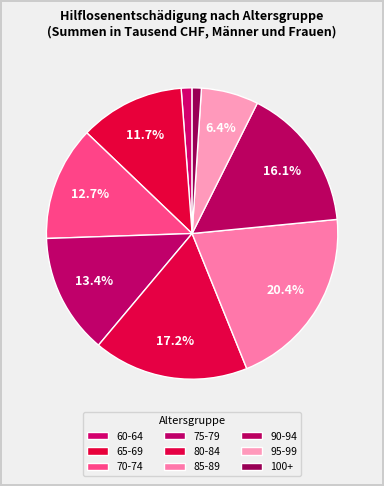

The 60-64 slice represents 11% of the pie. True or false?

False